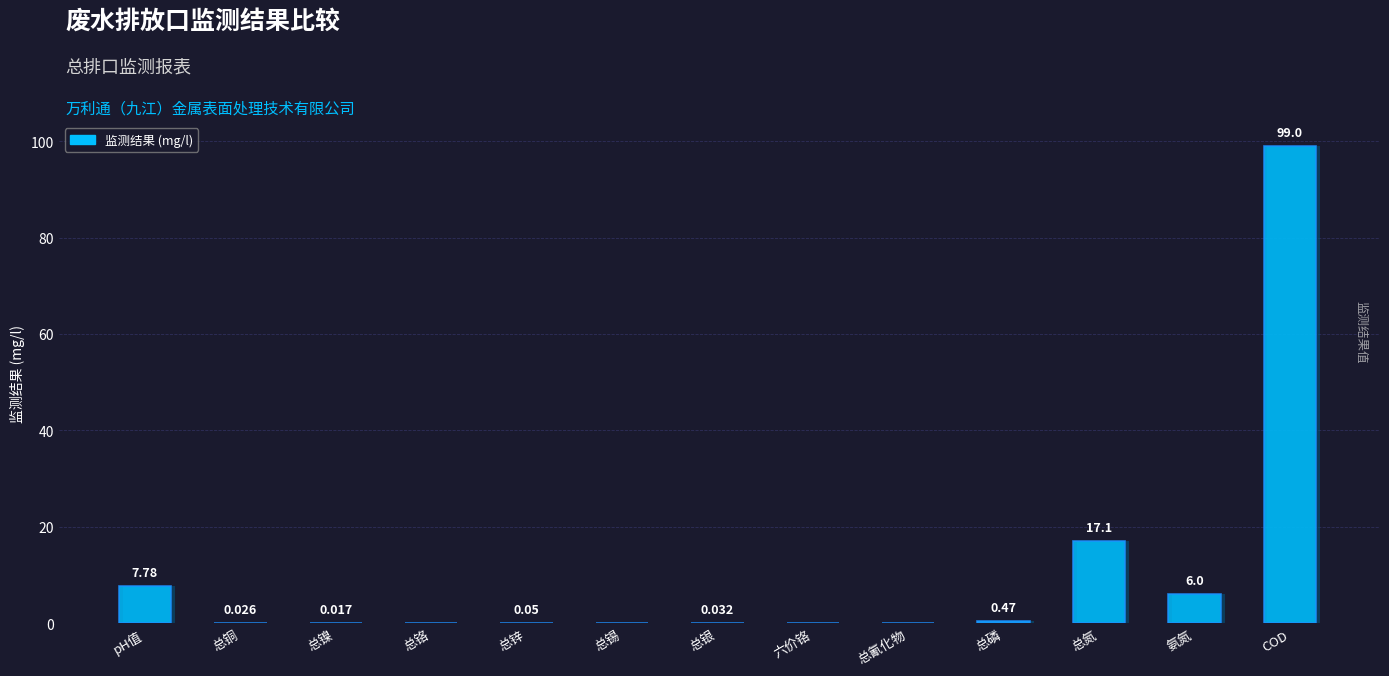

Which has a higher value, 总锌 or 总镍?

总锌